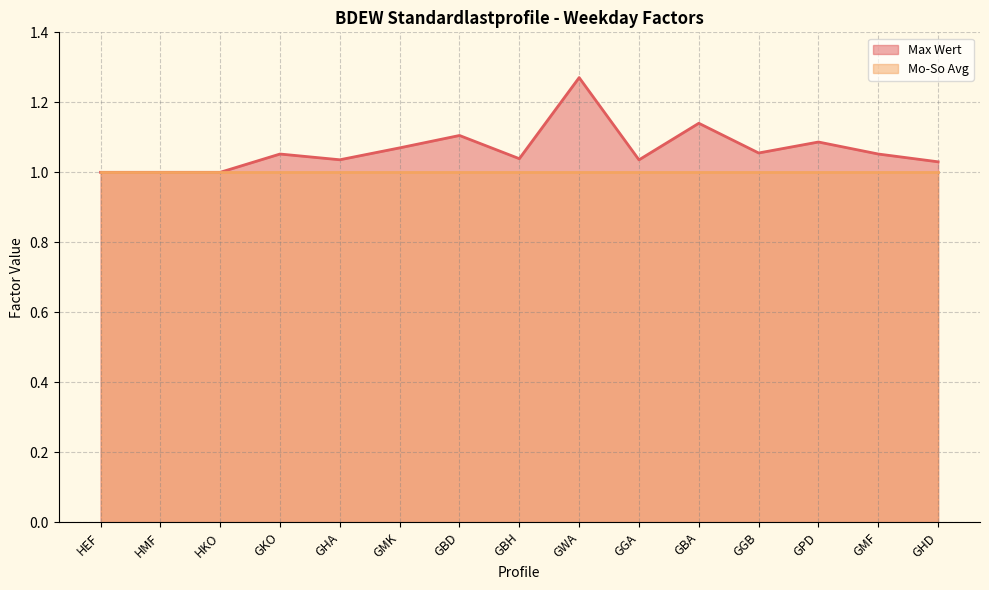

How many points are higher than both their immediate neighbors (excluding endpoints)?

5